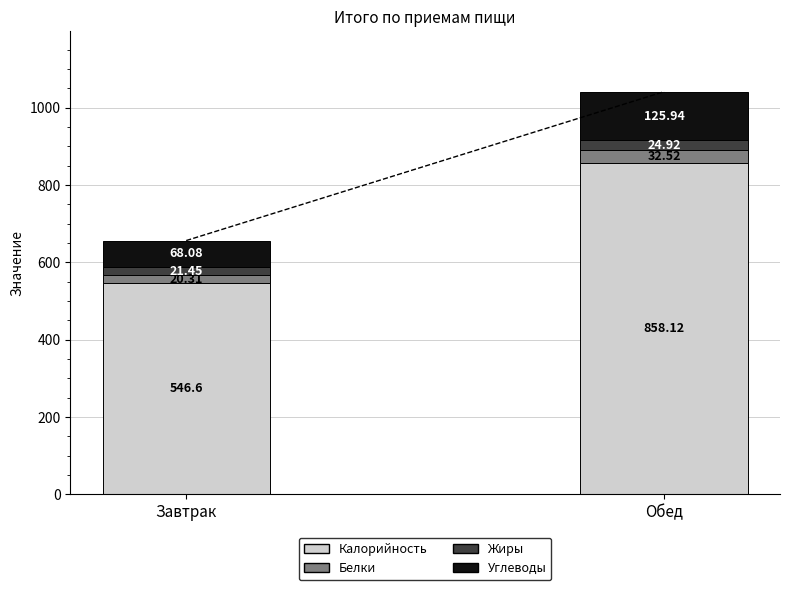

What is the average value of the Калорийность series?

702.4